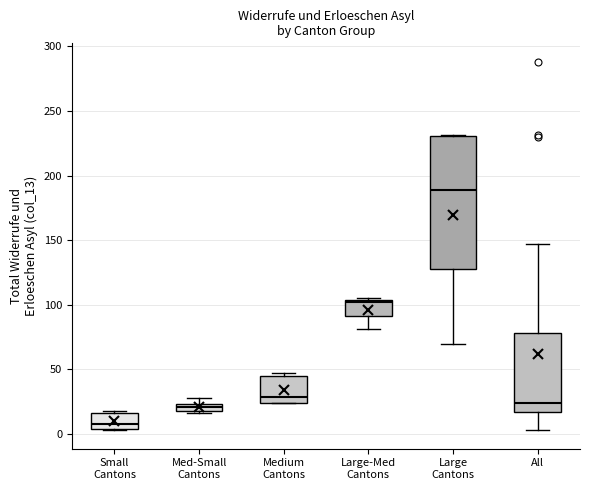

Where is the upper edge of the box for All on the y-axis? The values are not printed on the chart, so give them approximately, as read against the axis.

80